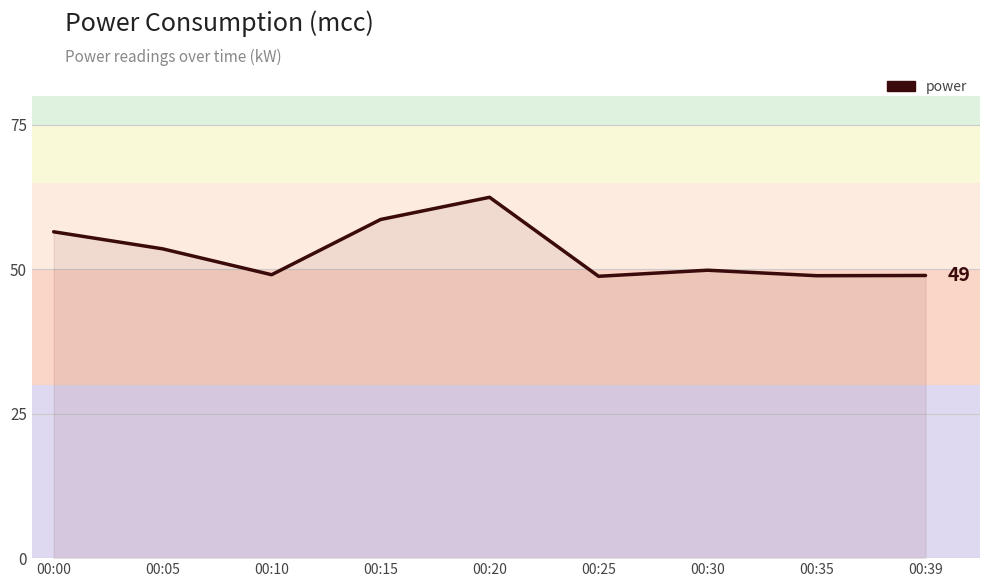

What is the greatest value displayed?

62.5